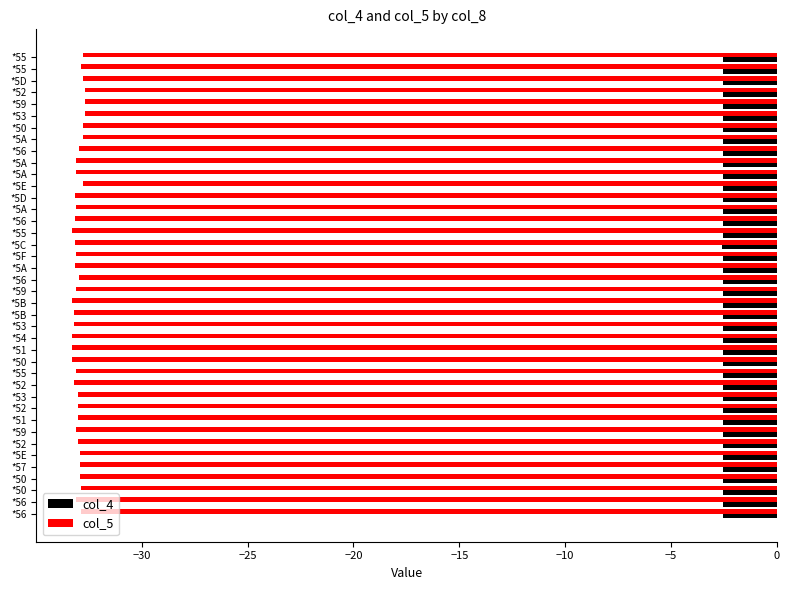

How many series are shown in this chart?

2